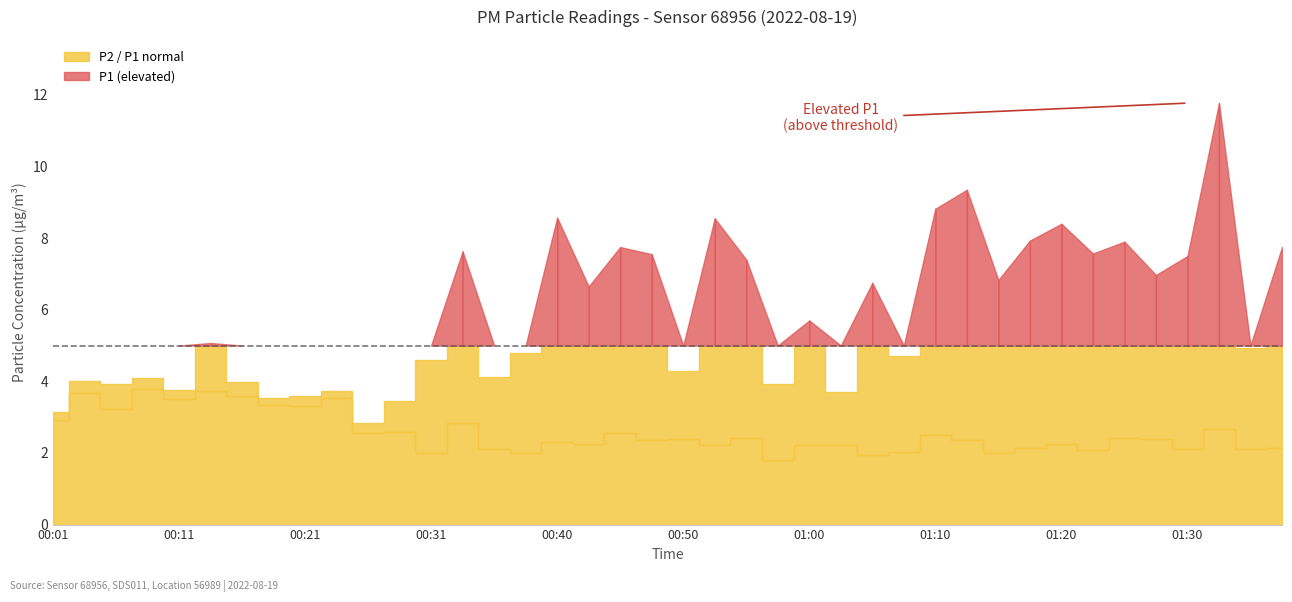

What is the sum of all P1 values?

237.5